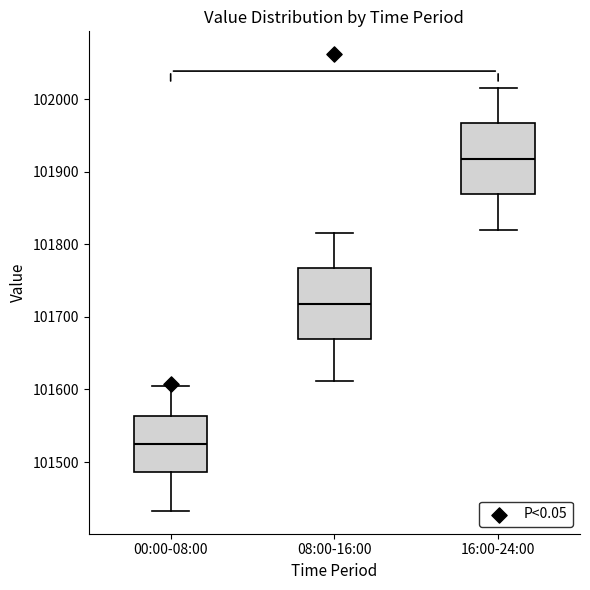

Reading left to right, read every box against the y-axis: the position of its median line, the range the box covers, and the ends of its whiskers. The values are not printed on the chart, so give them approximately, as read against the axis.

00:00-08:00: median 101520, box 101490 to 101560, whiskers 101430 to 101610
08:00-16:00: median 101720, box 101670 to 101770, whiskers 101610 to 101820
16:00-24:00: median 101920, box 101870 to 101970, whiskers 101820 to 102020